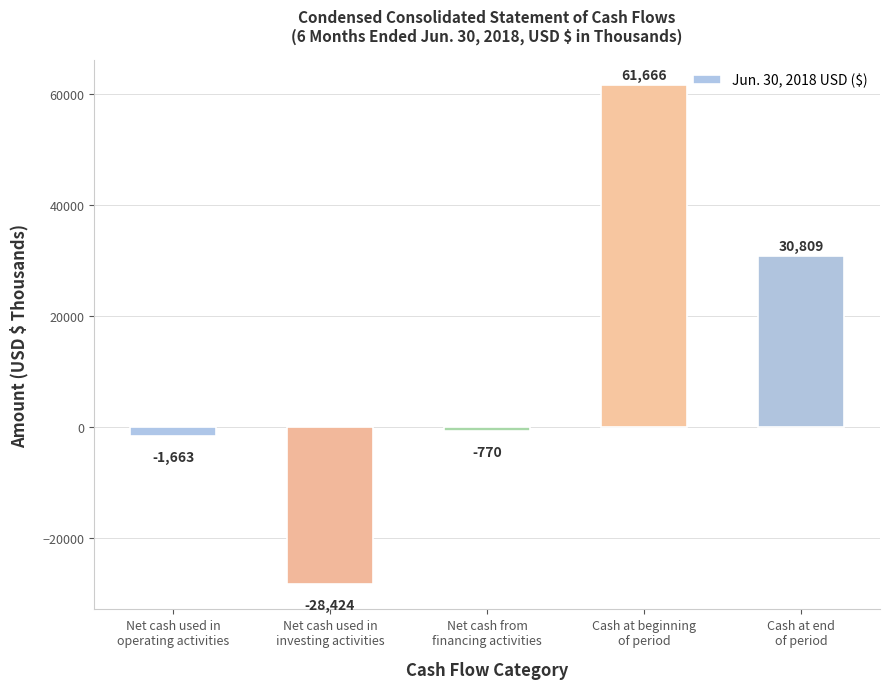

Does the chart contain stacked bars?

No